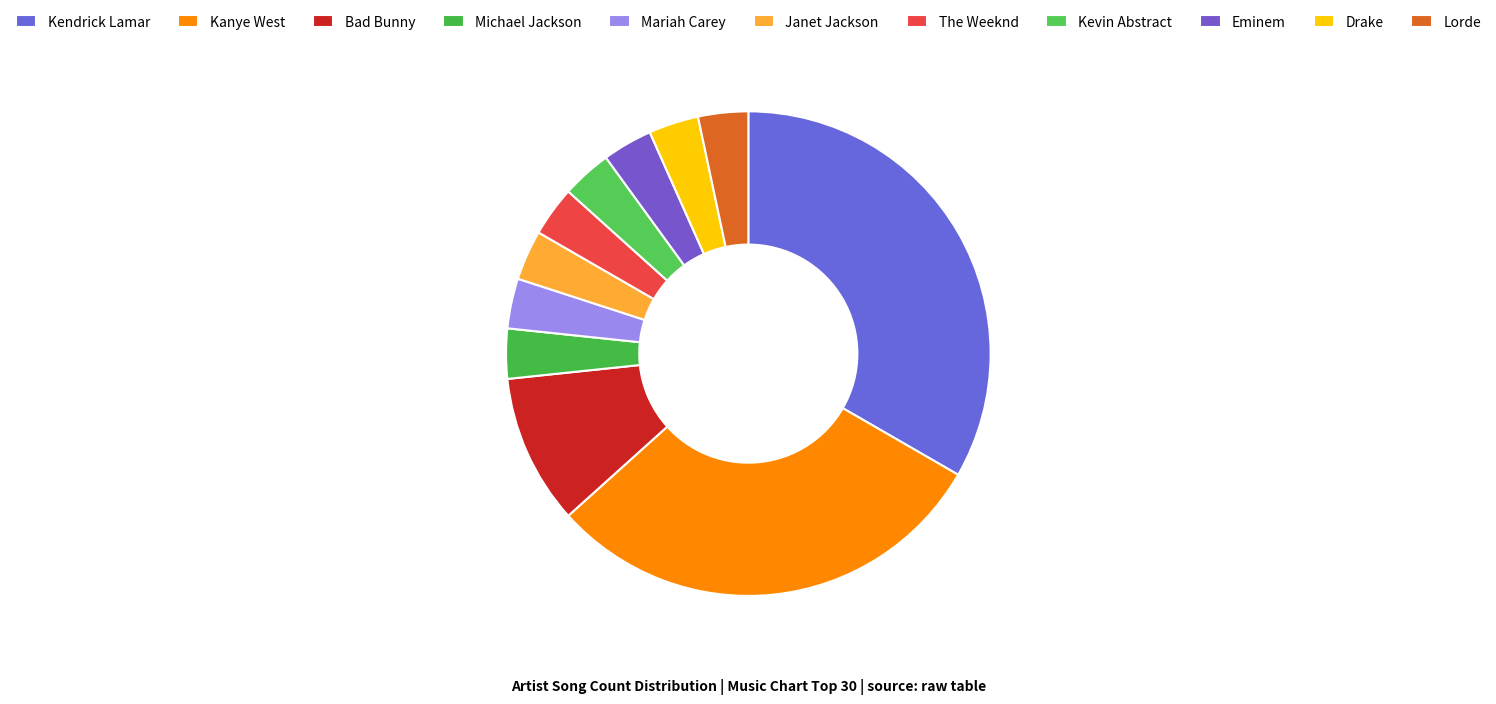

How many segments does this pie chart have?

11